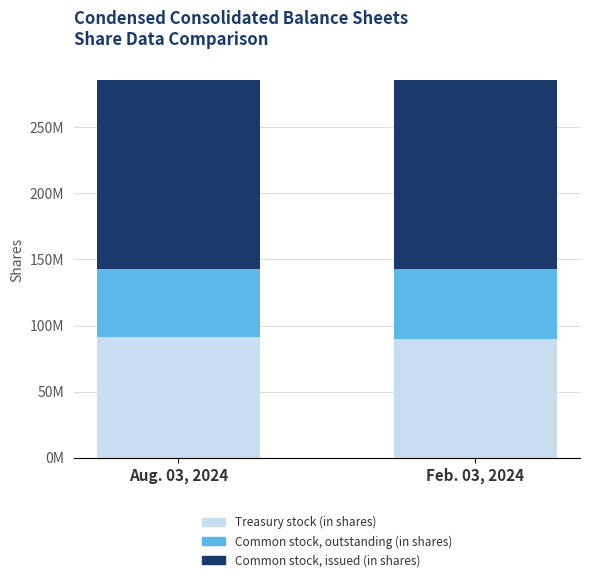

How many bars are there in total?

6